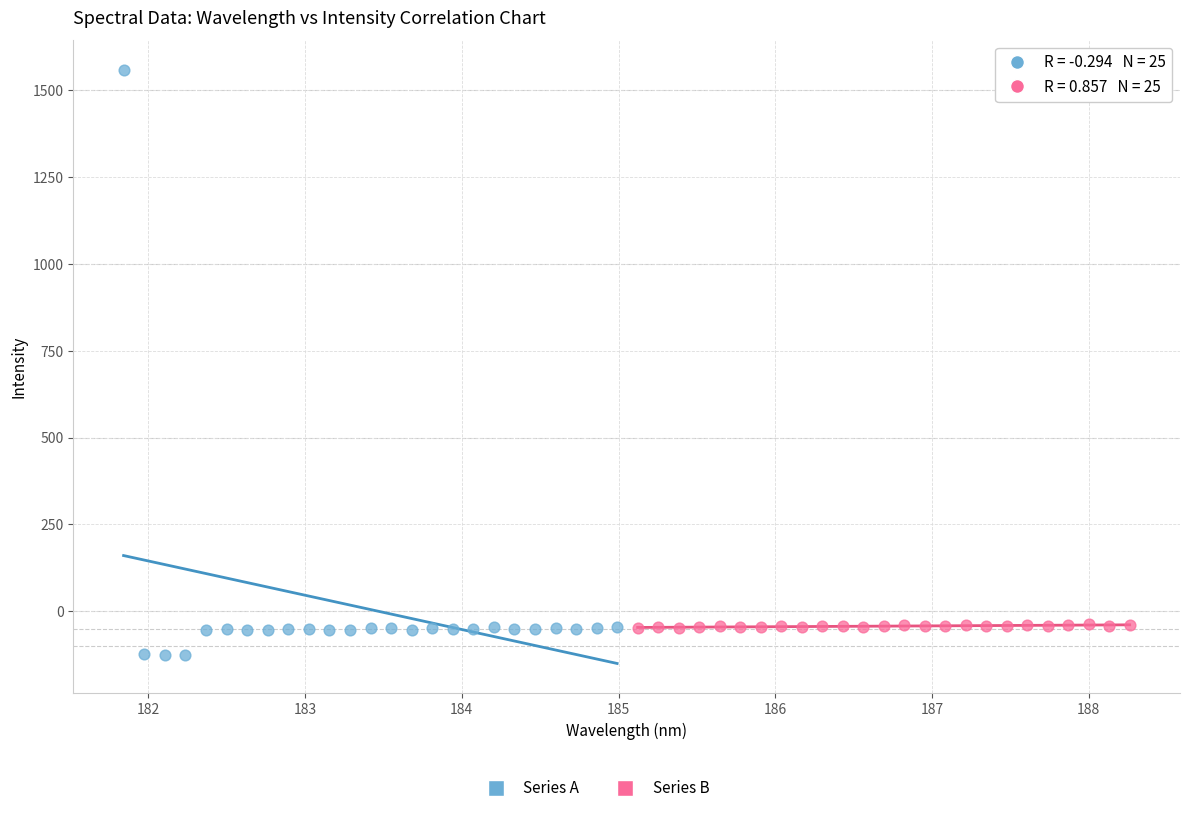

Which series reaches the maximum Y coordinate?

Series A